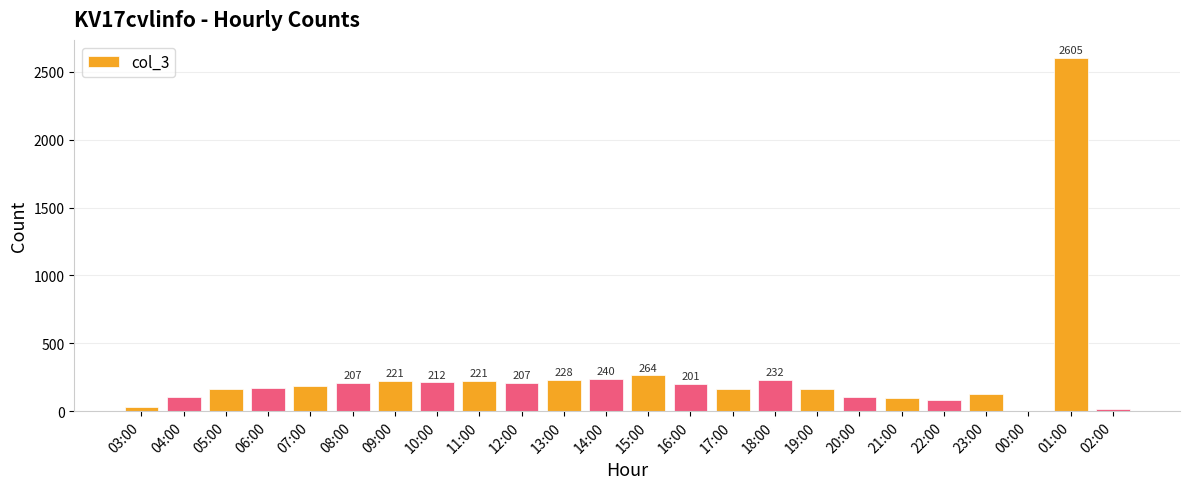

What is the average value?

260